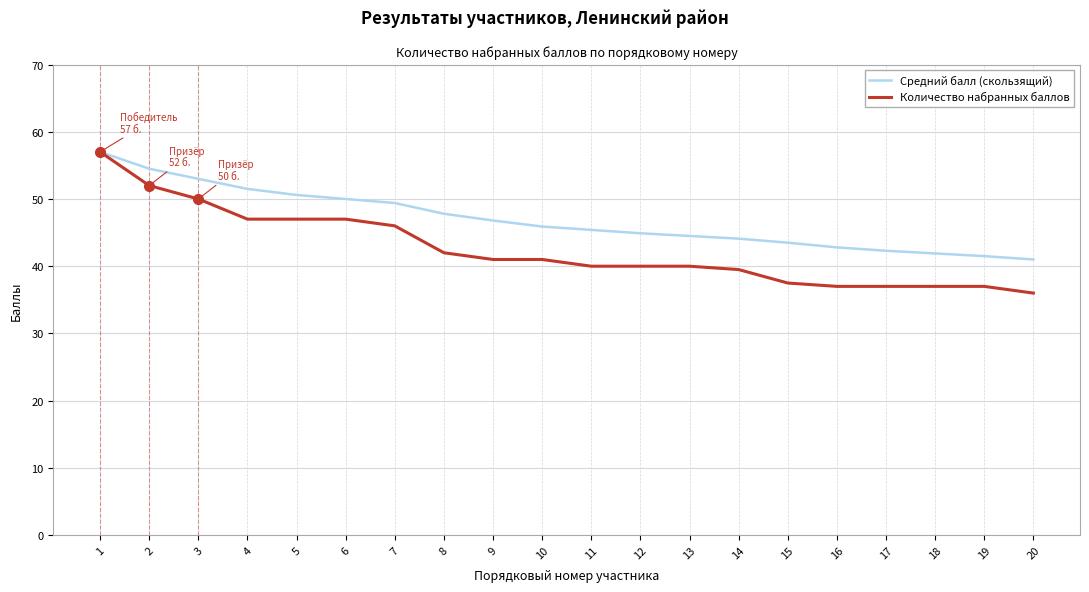

Which series has the widest spread of values?

Количество набранных баллов